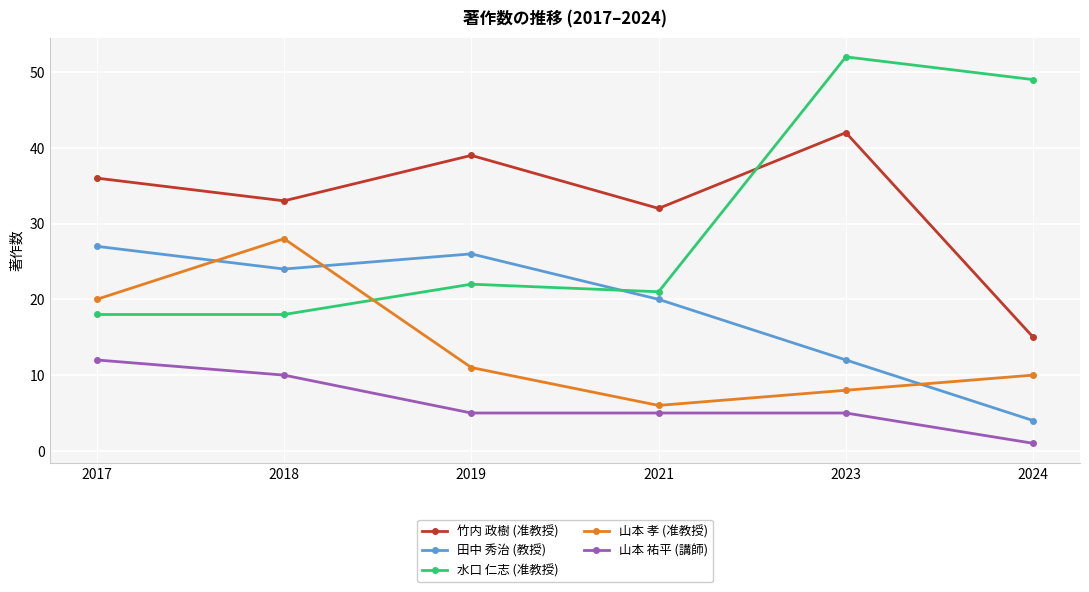

What is the minimum value for 山本 孝 (准教授)?

6